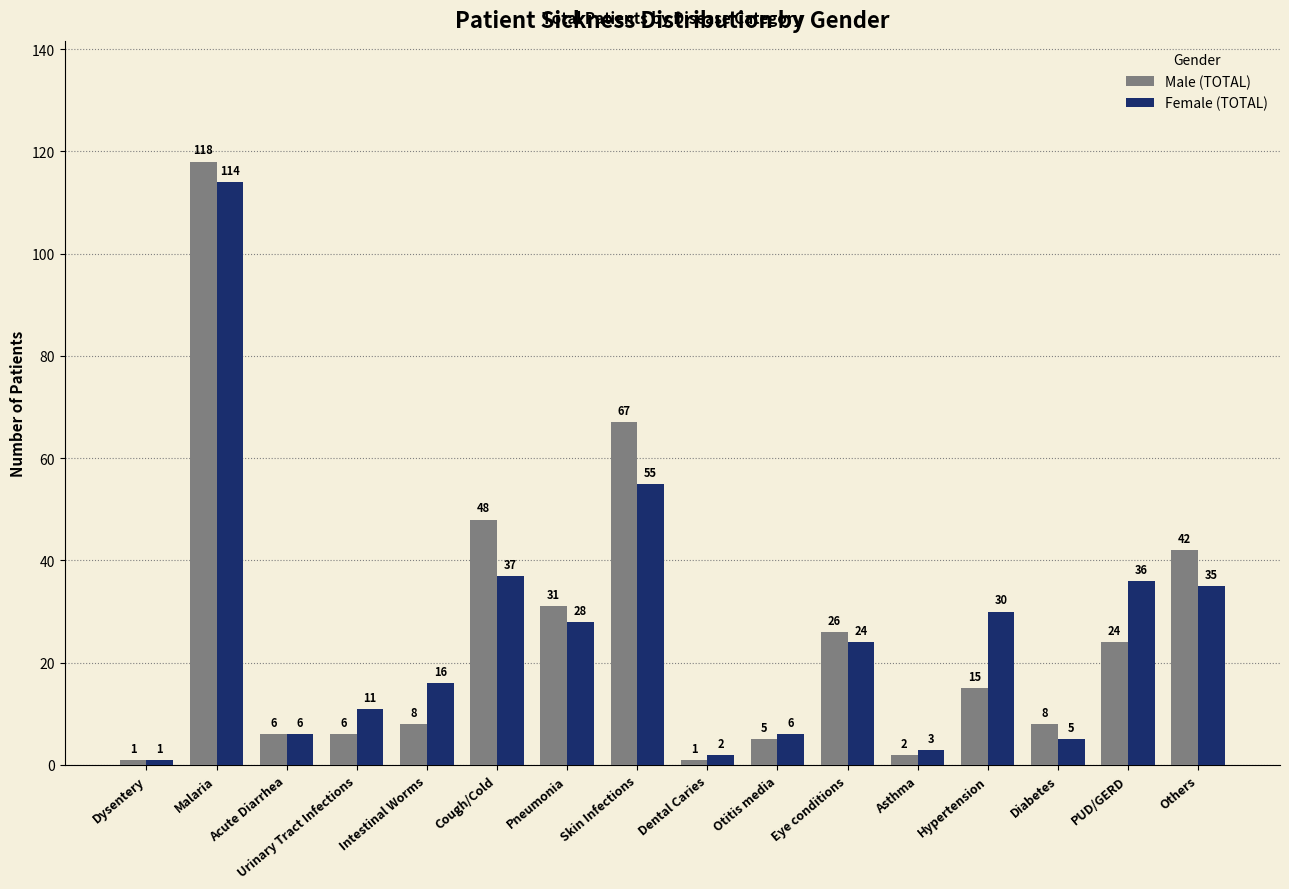

What is the difference between the Female (TOTAL) values at Diabetes and Urinary Tract Infections?

6